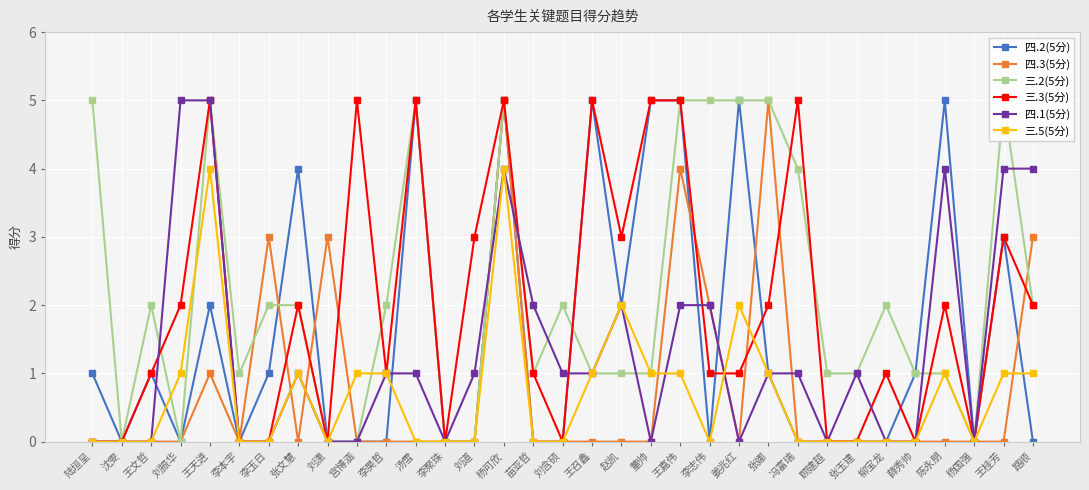

What are all the series names shown in the legend?

四.2(5分), 四.3(5分), 三.2(5分), 三.3(5分), 四.1(5分), 三.5(5分)